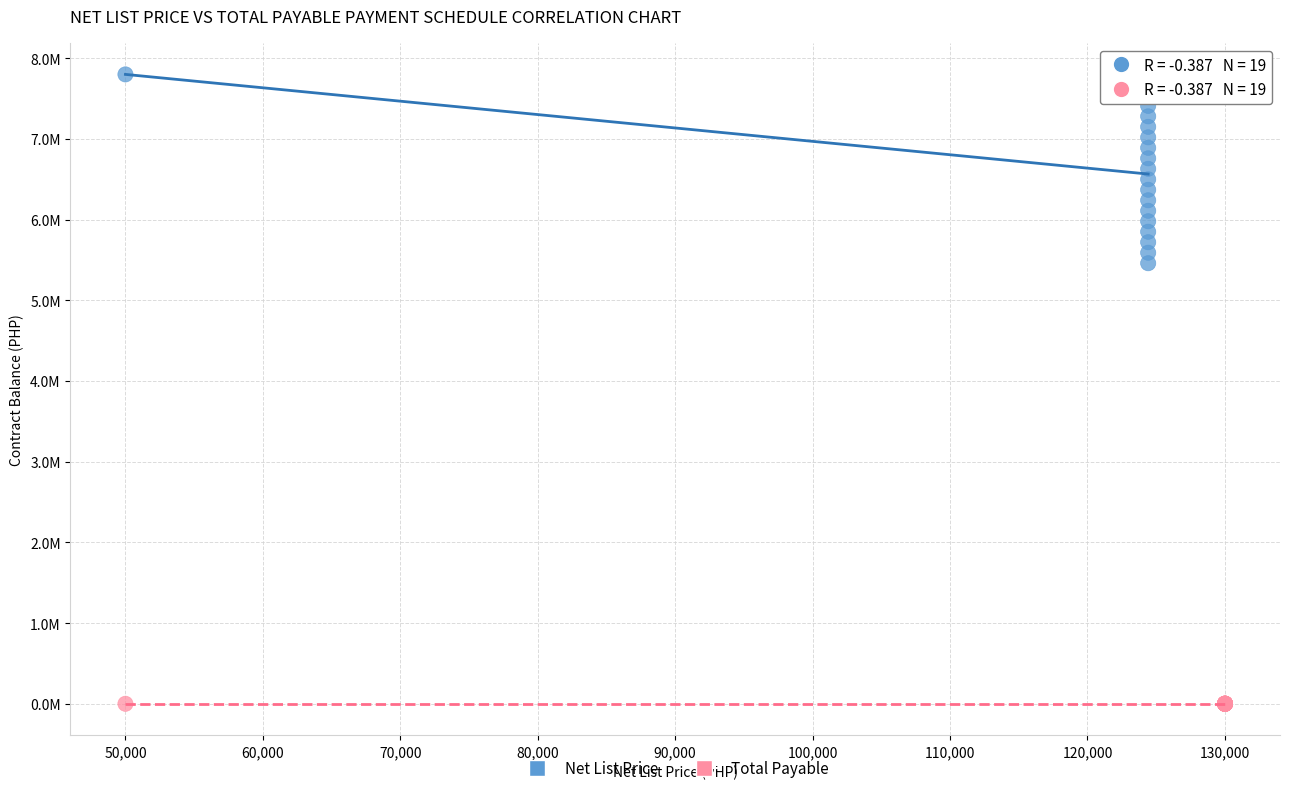

What are all the series names shown in the legend?

Net List Price, Total Payable